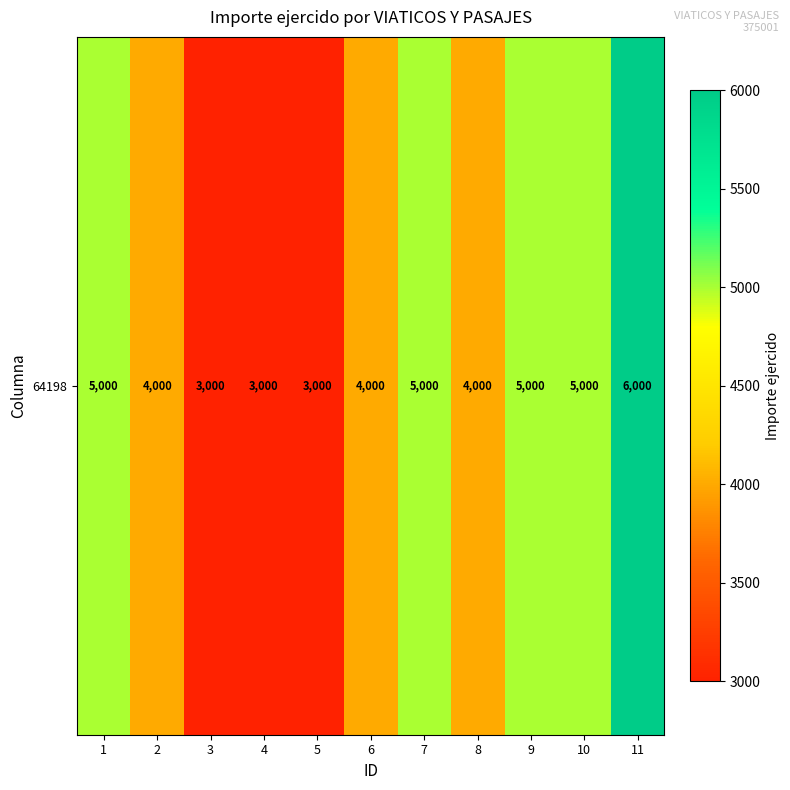

List the labels in order of value, largest first.

11, 1, 7, 9, 10, 2, 6, 8, 3, 4, 5